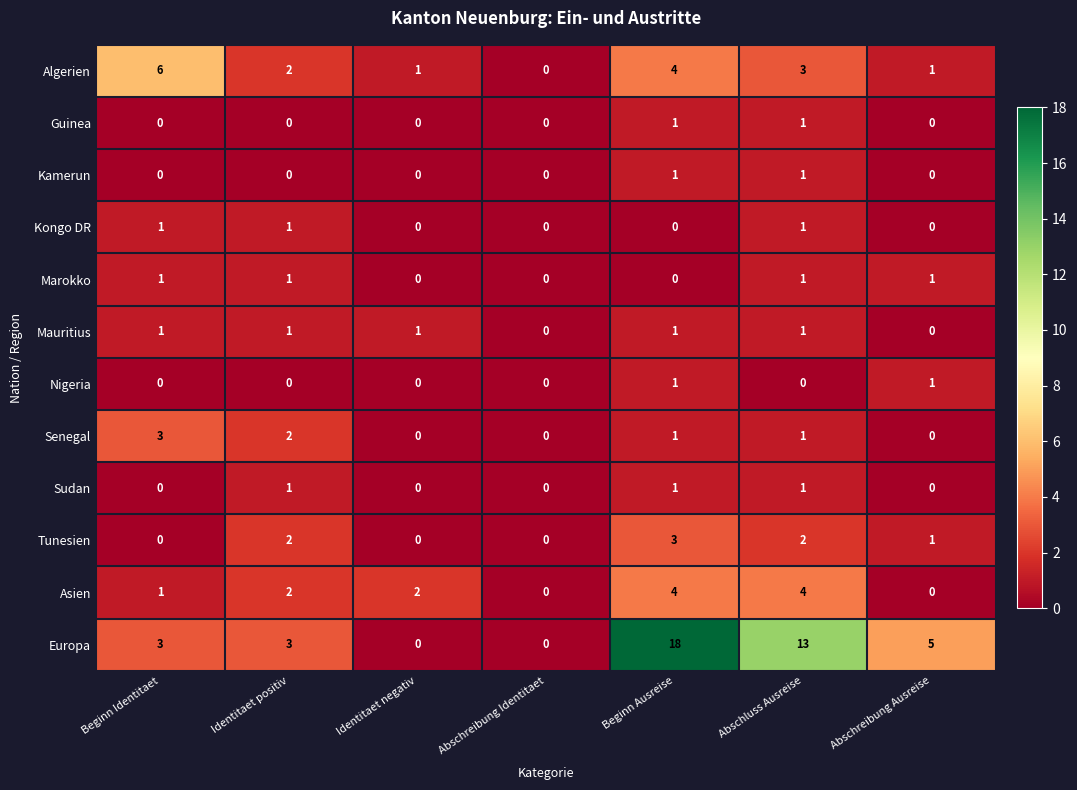

What is the sum of all Europa values?

42